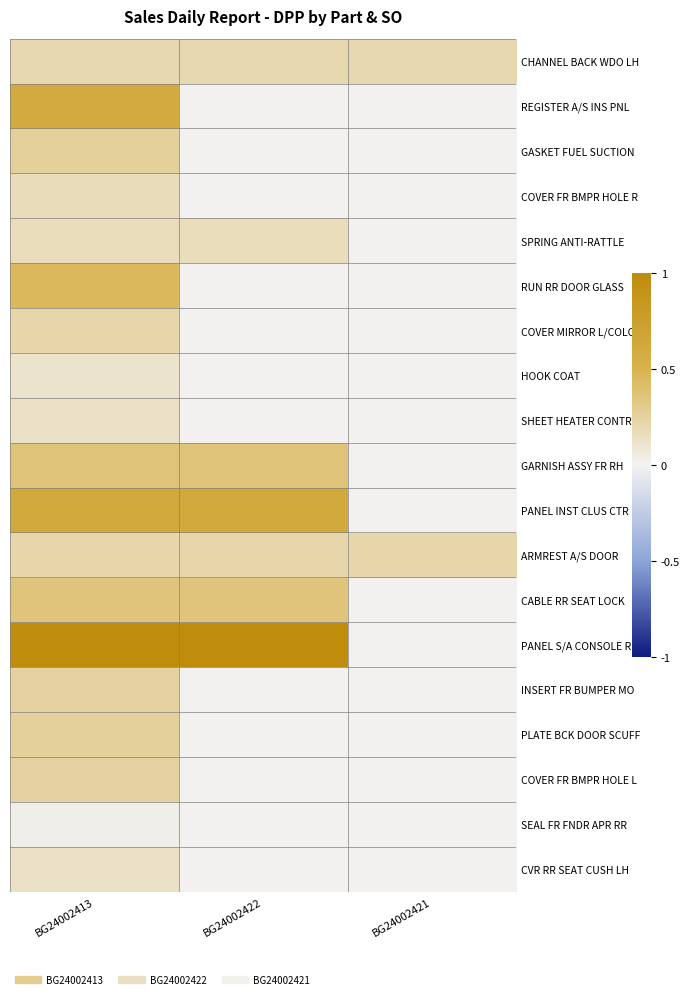

Count the number of data series in this chart.

19